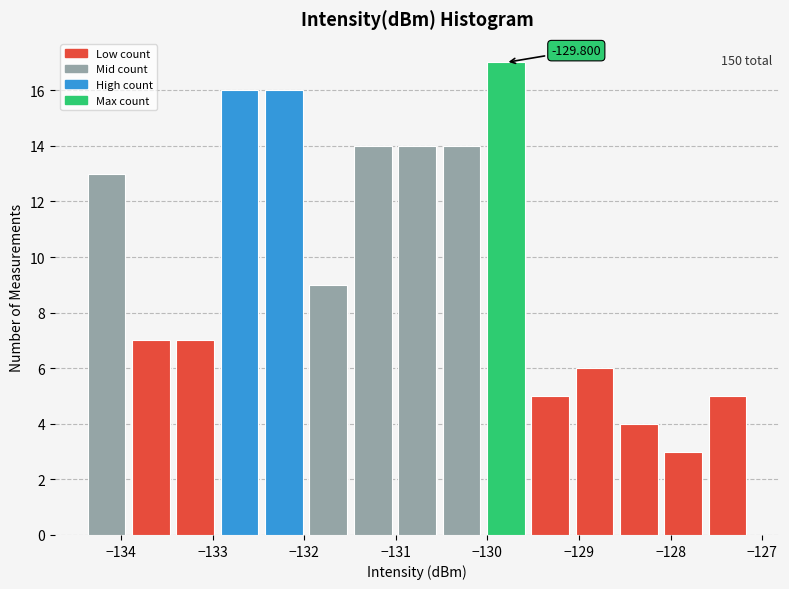

Over which range of the x-axis is the bar tallest?

-130.0 to -129.6